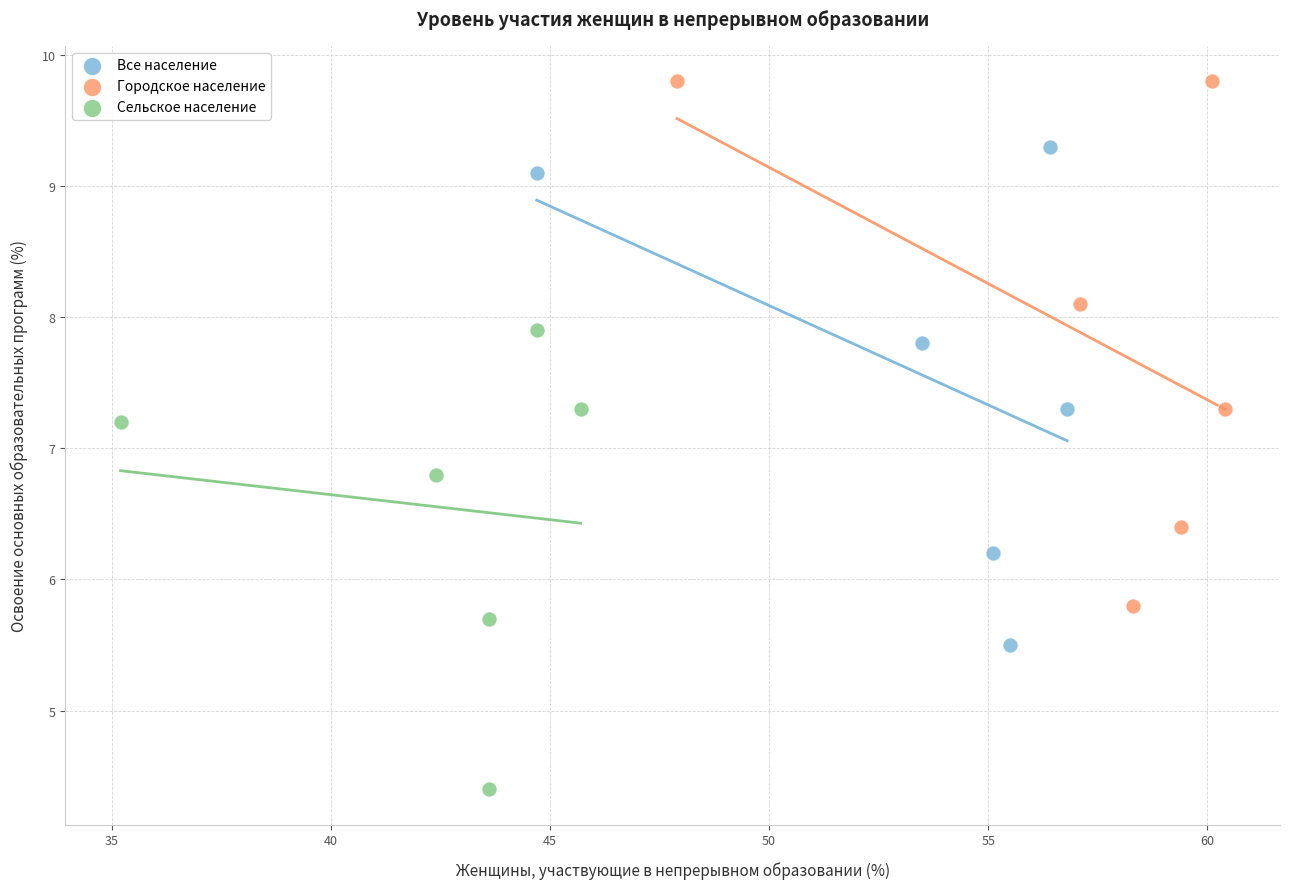

What are all the series names shown in the legend?

Все население, Городское население, Сельское население